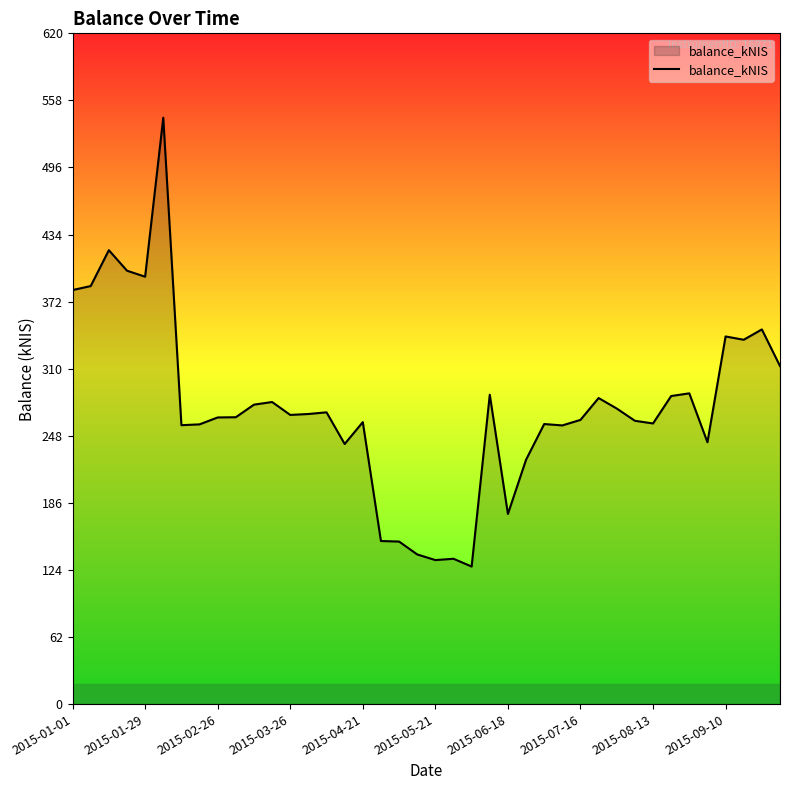

What is the smallest value displayed?

127.2